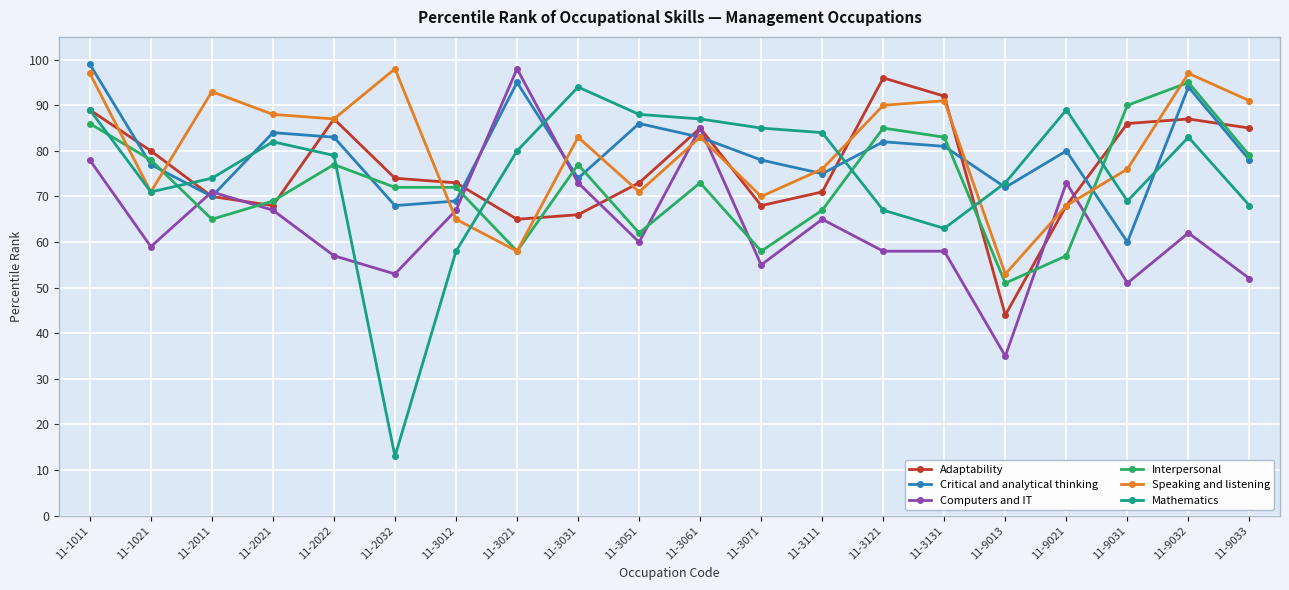

Reading left to right, extract all data points from this chart.

Adaptability: 89	80	70	68	87	74	73	65	66	73	85	68	71	96	92	44	68	86	87	85
Critical and analytical thinking: 99	77	70	84	83	68	69	95	74	86	83	78	75	82	81	72	80	60	94	78
Computers and IT: 78	59	71	67	57	53	67	98	73	60	85	55	65	58	58	35	73	51	62	52
Interpersonal: 86	78	65	69	77	72	72	58	77	62	73	58	67	85	83	51	57	90	95	79
Speaking and listening: 97	71	93	88	87	98	65	58	83	71	83	70	76	90	91	53	68	76	97	91
Mathematics: 89	71	74	82	79	13	58	80	94	88	87	85	84	67	63	73	89	69	83	68